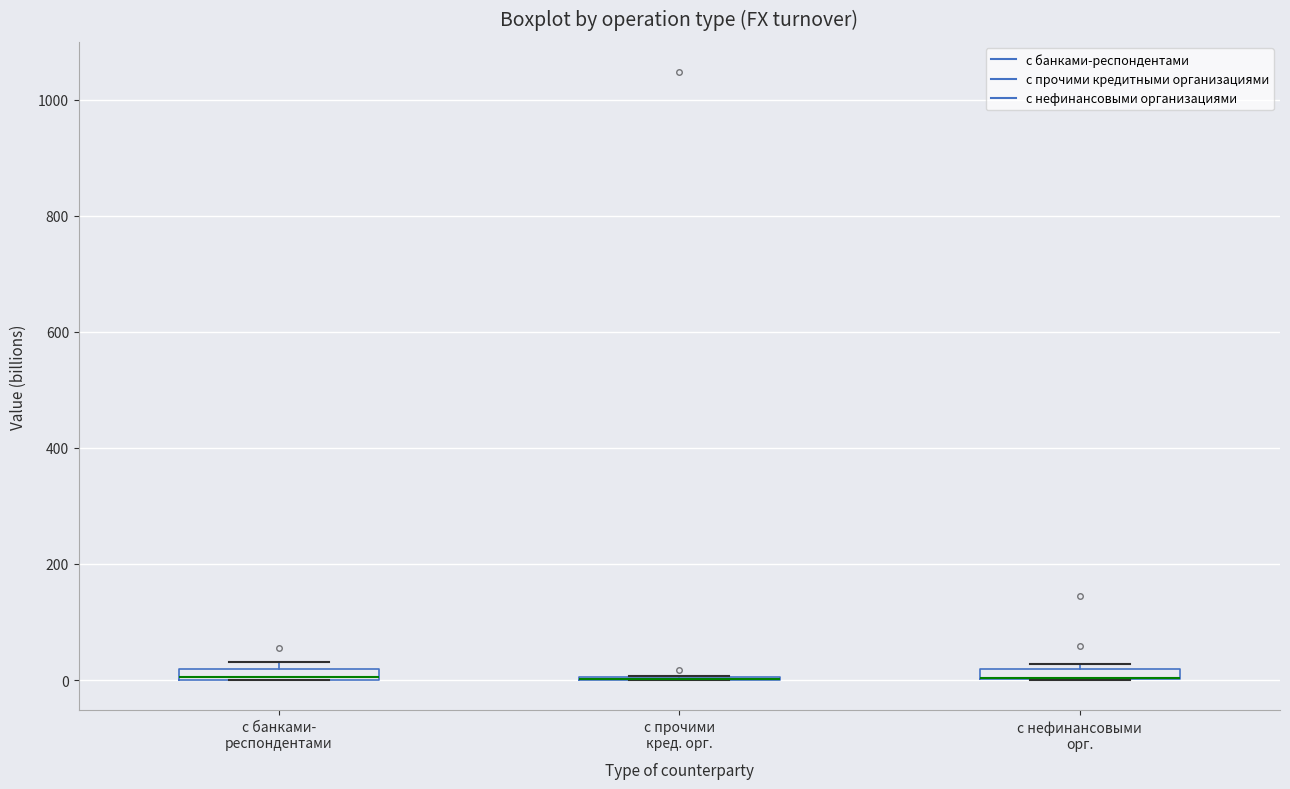

Where is the lower edge of the box for с банками- респондентами on the y-axis? The values are not printed on the chart, so give them approximately, as read against the axis.

0